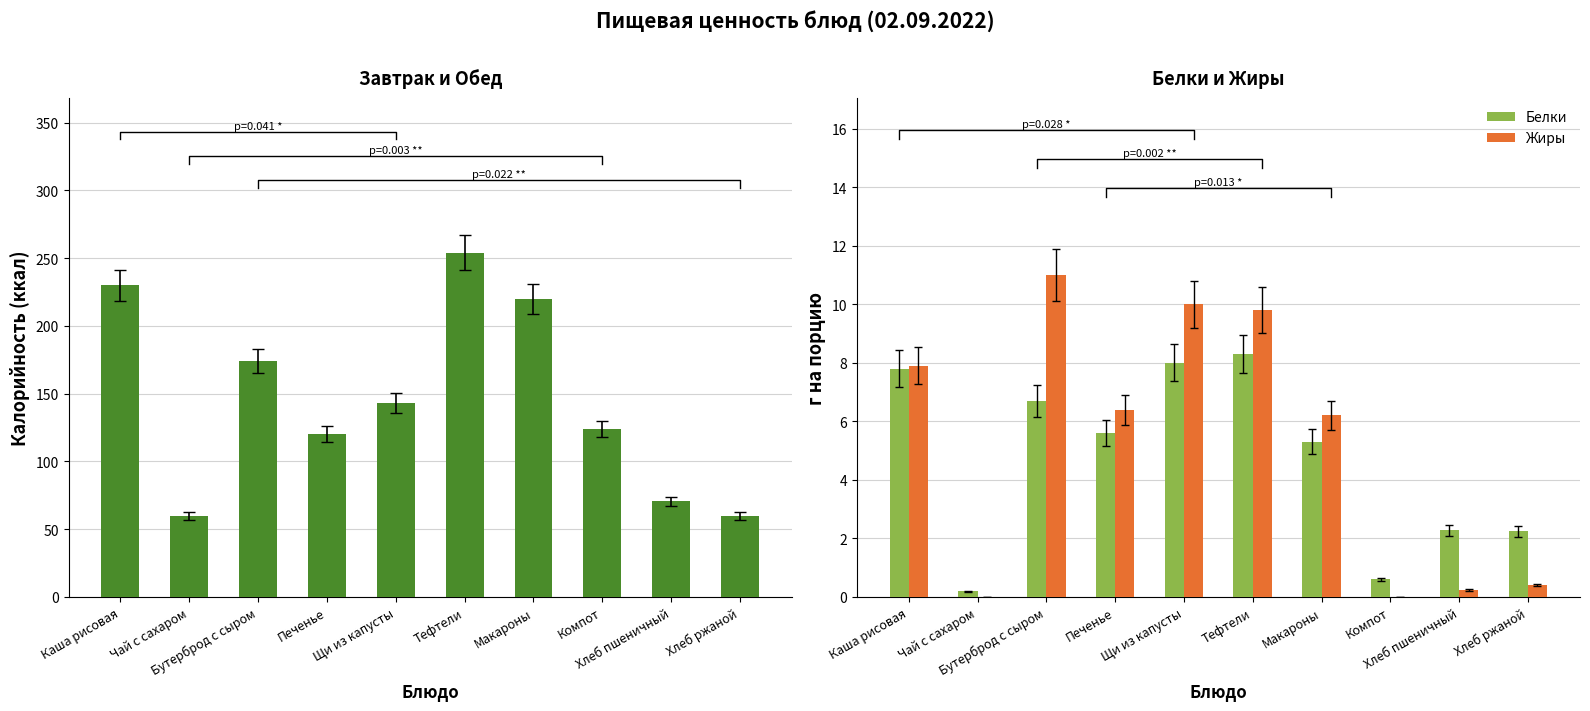

What is the difference between the maximum and minimum values in the Белки series?

8.1